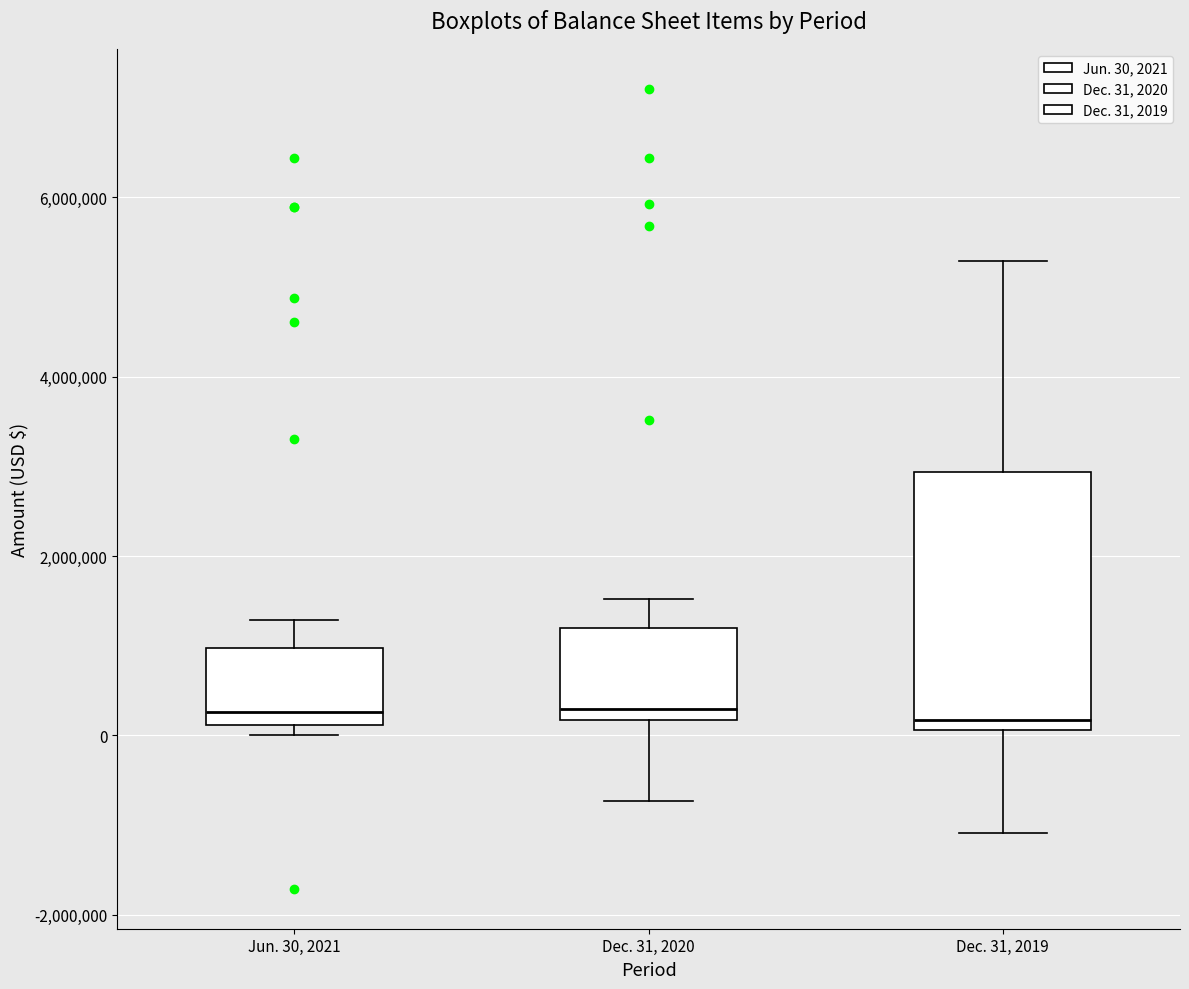

Where does the upper whisker of the box for Dec. 31, 2019 end on the y-axis? The values are not printed on the chart, so give them approximately, as read against the axis.

5200000